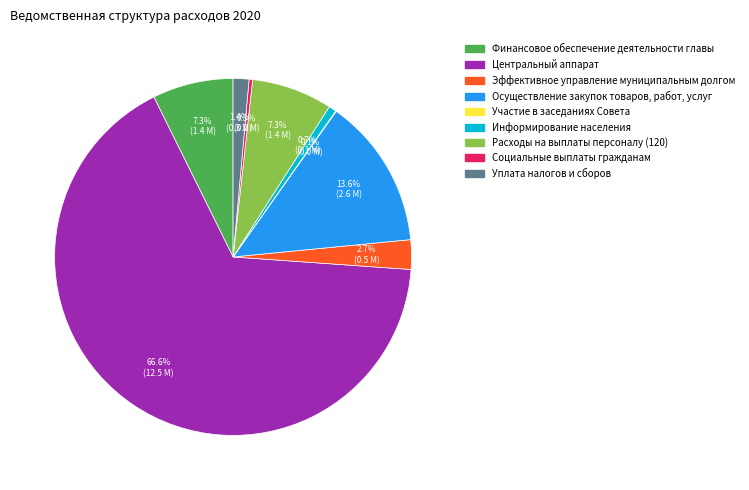

What is the largest slice in the pie chart?

Центральный аппарат